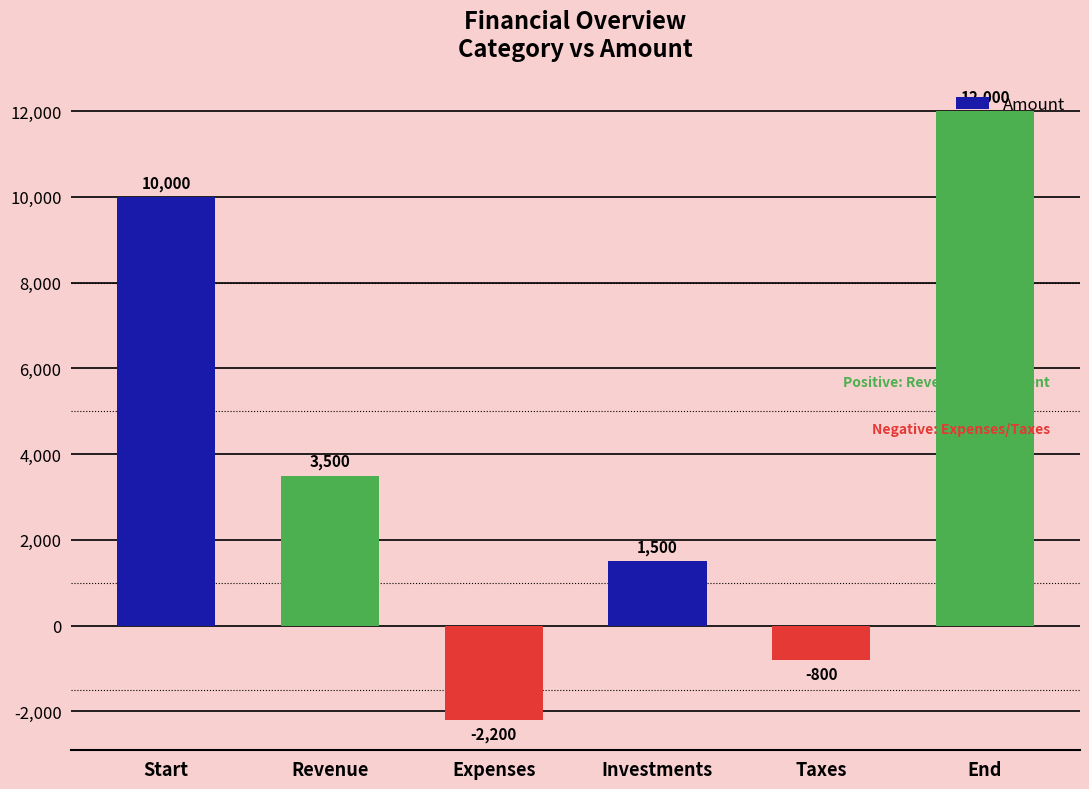

What is the smallest value displayed?

-2200